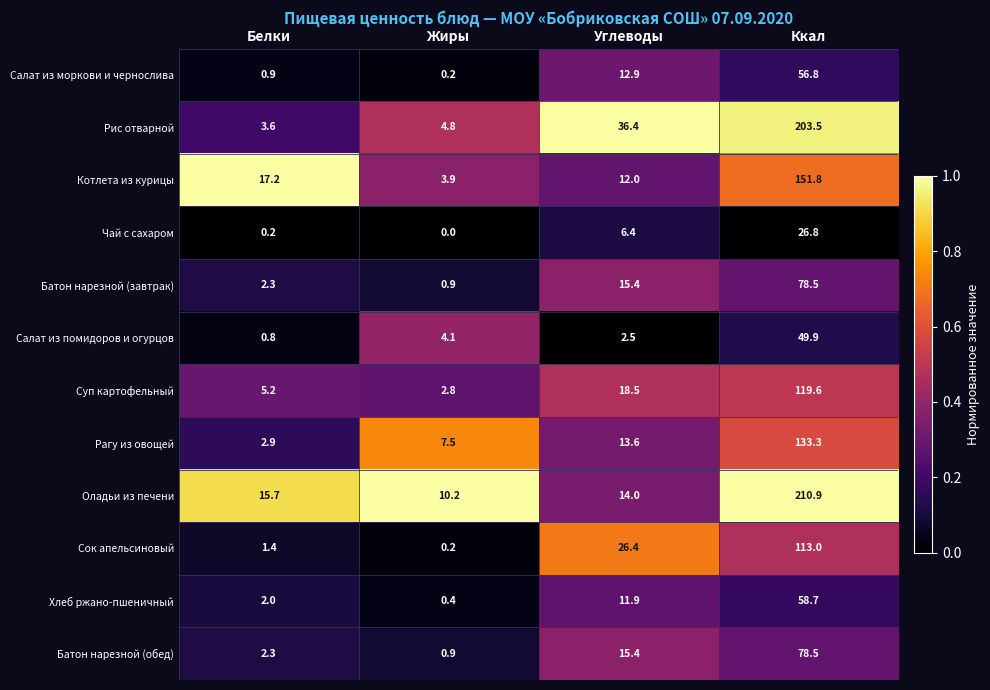

Which category has the lowest value across all series?

Жиры